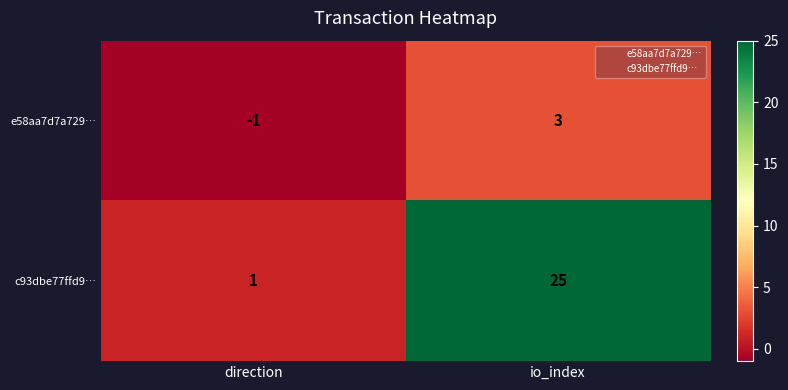

Which category has the highest value in the e58aa7d7a729… series?

io_index